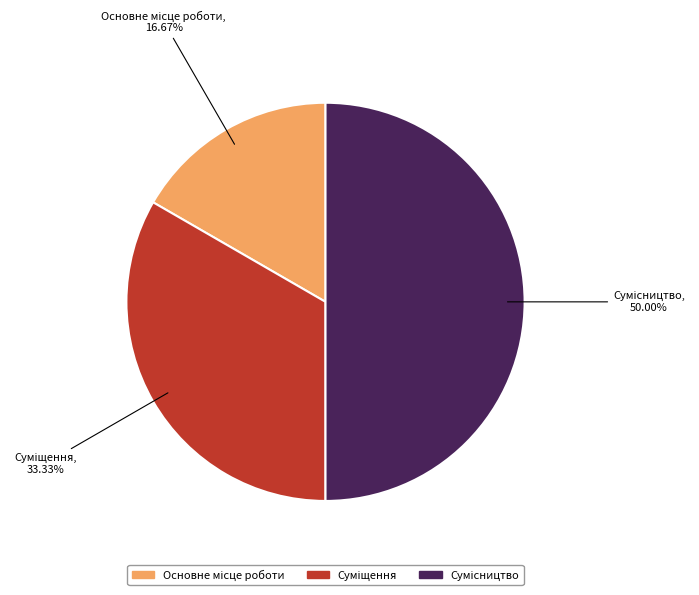

To the nearest percent, what percentage of the pie is Основне місце роботи?

17%